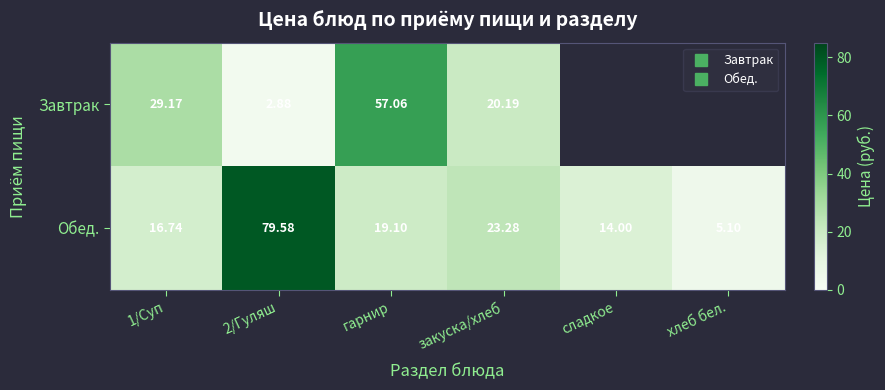

The value of Обед. at хлеб бел. is 5.1. True or false?

True